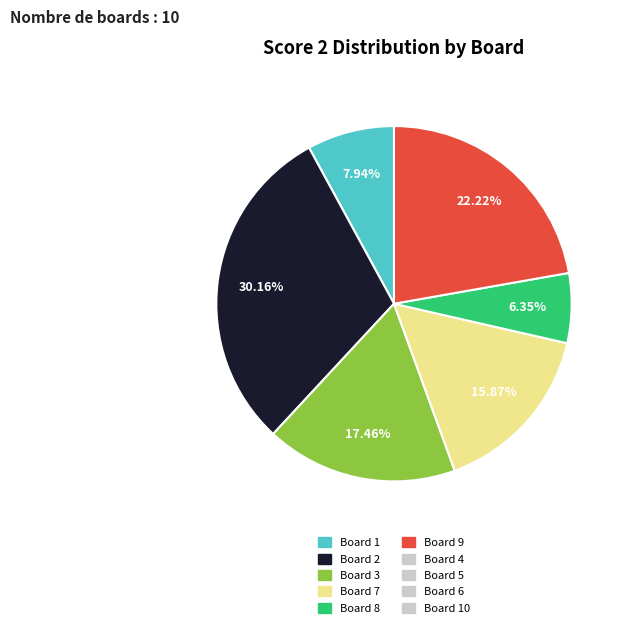

Is there any slice that represents more than half of the pie?

No